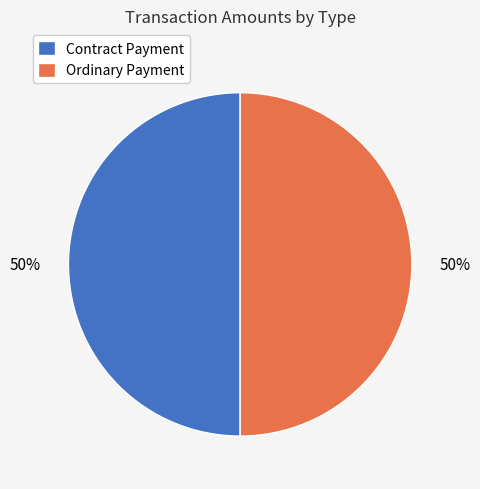

To the nearest percent, what is the combined percentage of Contract Payment and Ordinary Payment?

100%